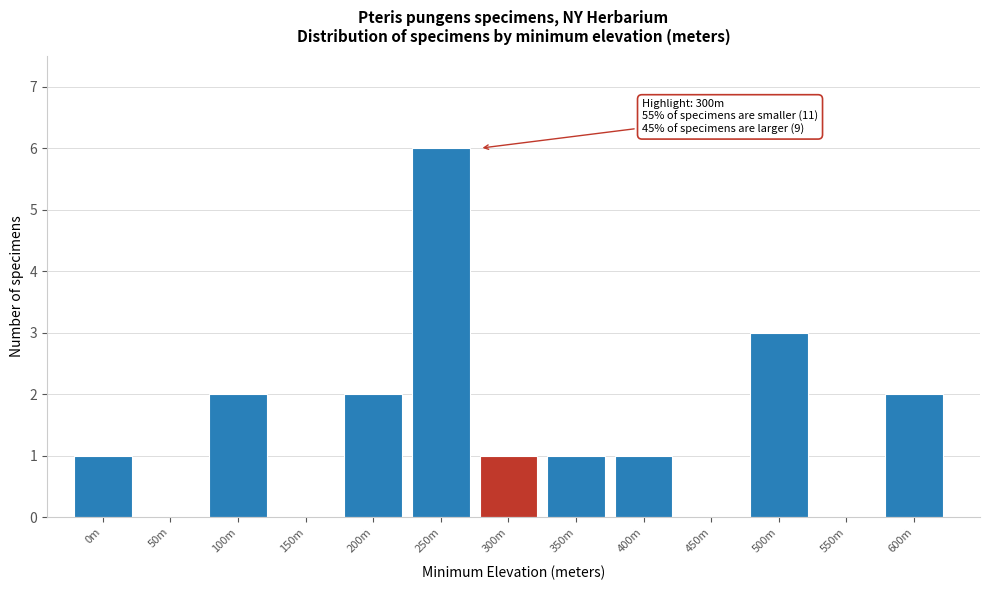

Reading left to right, what are all the values shown in this chart?

0m=1	50m=0	100m=2	150m=0	200m=2	250m=6	300m=1	350m=1	400m=1	450m=0	500m=3	550m=0	600m=2